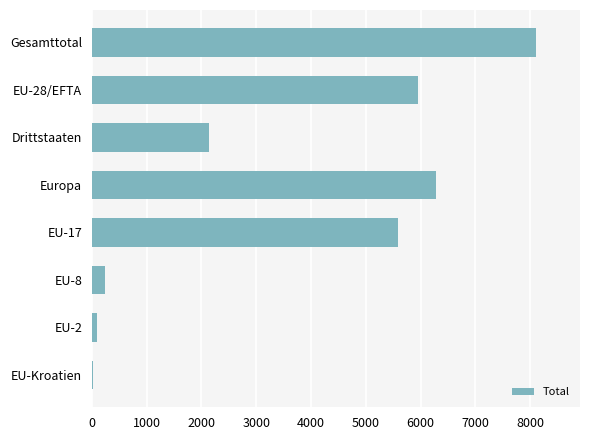

Which label corresponds to the largest value in the chart?

Gesamttotal